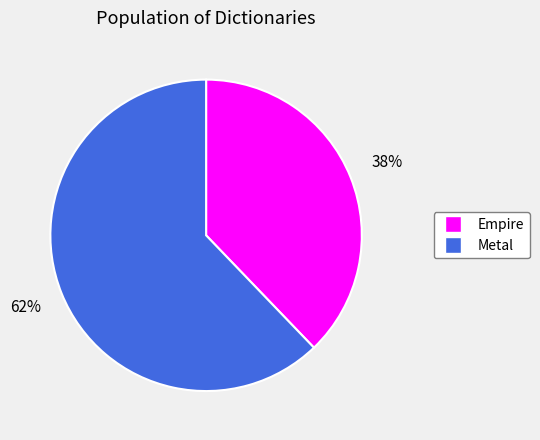

What is the ratio of the value at Metal to the value at Empire?

1.6